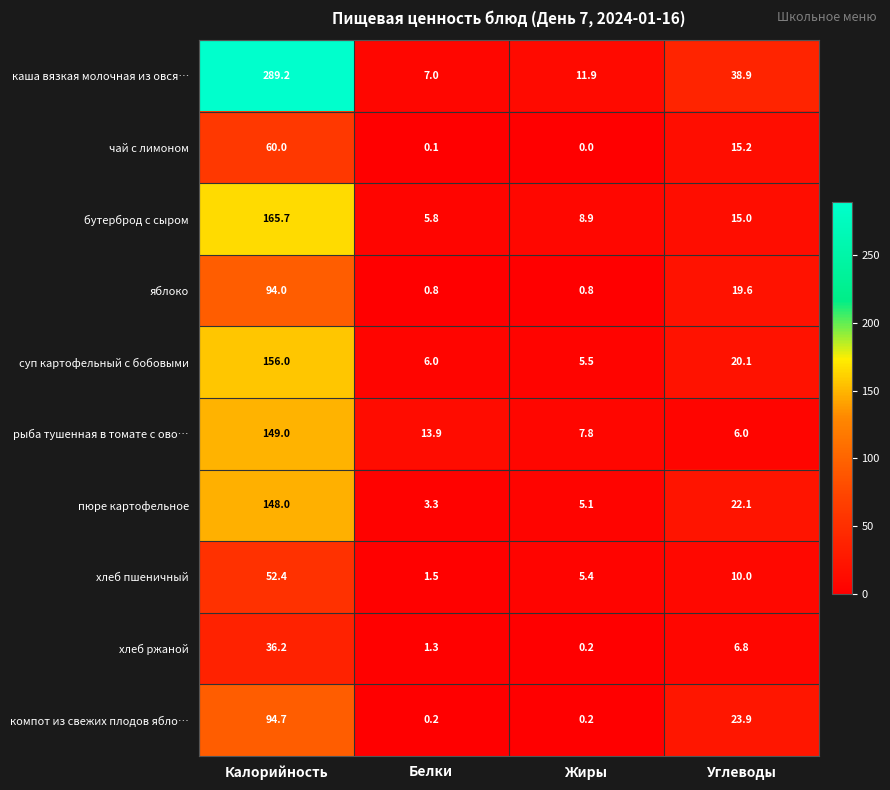

How many data points does each series have?

4